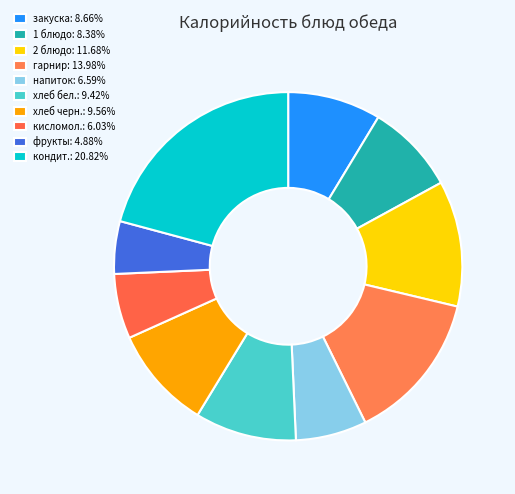

Count the number of slices in the pie.

10